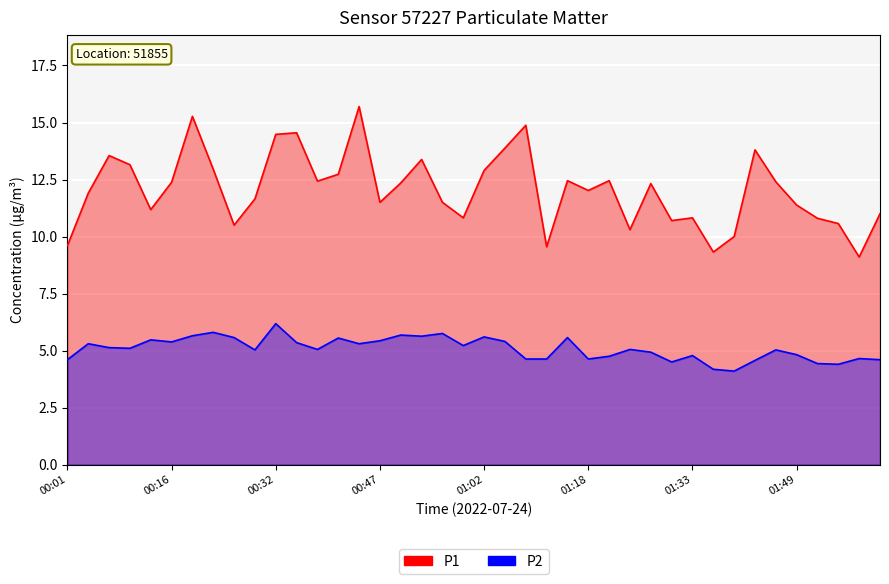

What is the maximum value for P2?

6.2